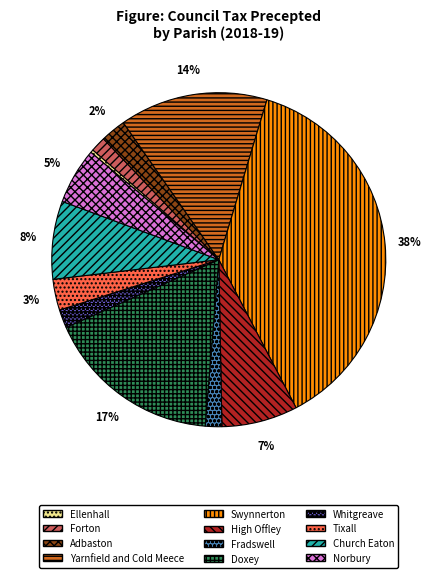

Do Adbaston and Whitgreave together represent more than half of the pie?

No